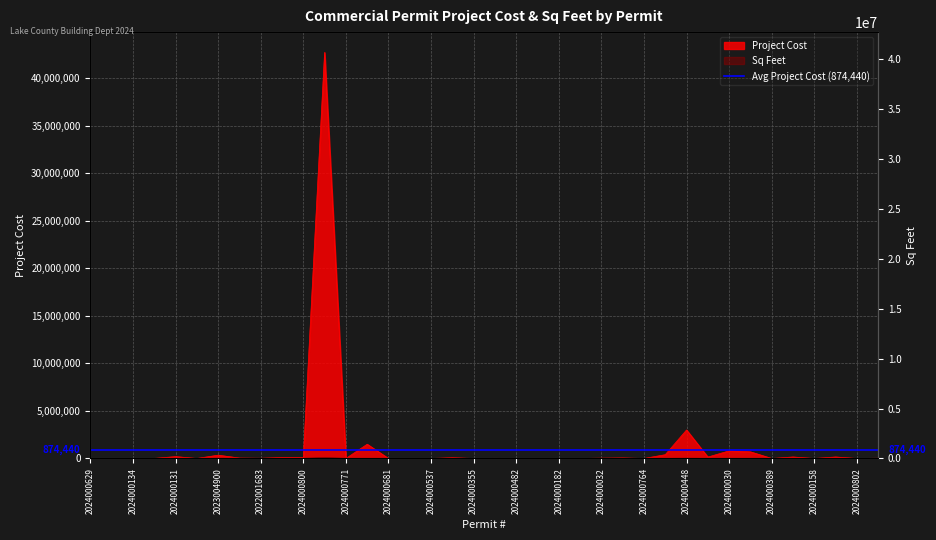

What is the difference between the highest and lowest values at 2023004900?

346074